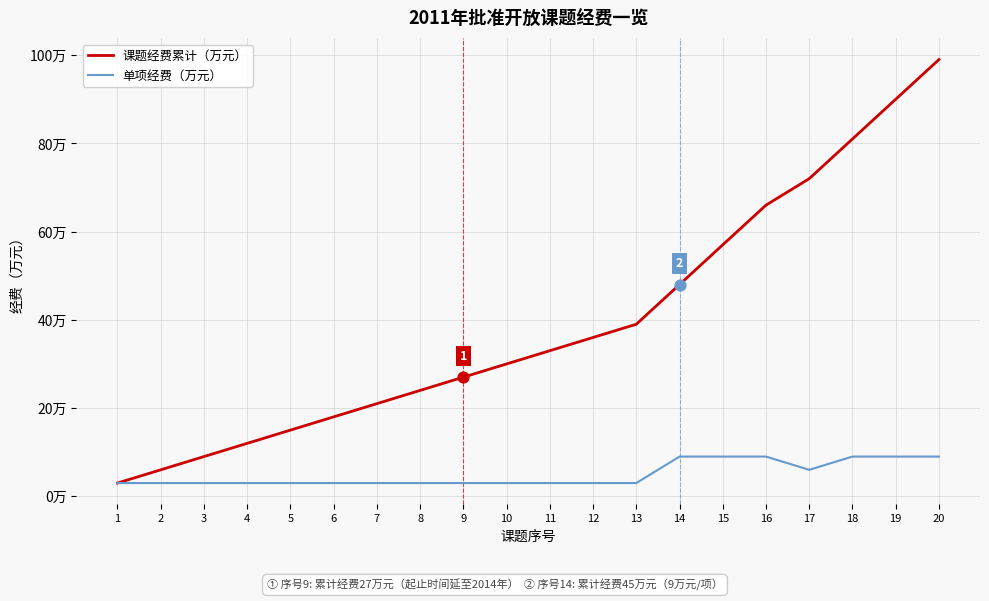

What are all the series names shown in the legend?

课题经费累计（万元）, 单项经费（万元）